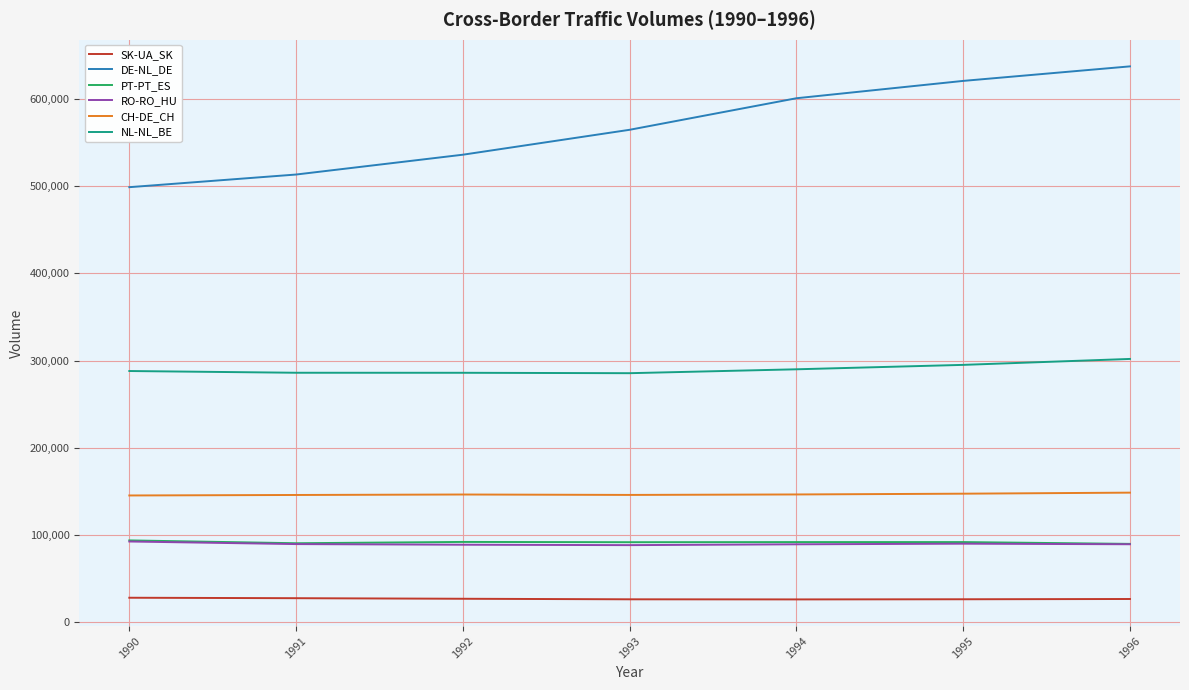

Between 1990 and 1996, which series saw the biggest shift?

DE-NL_DE